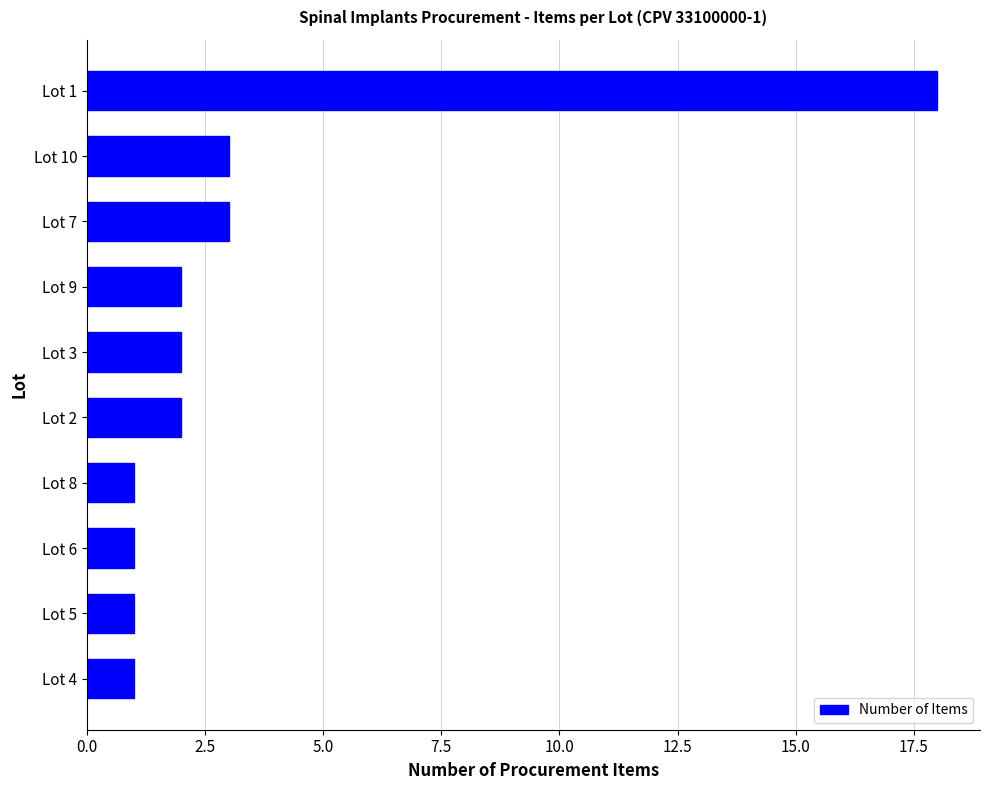

What is the greatest value displayed?

18